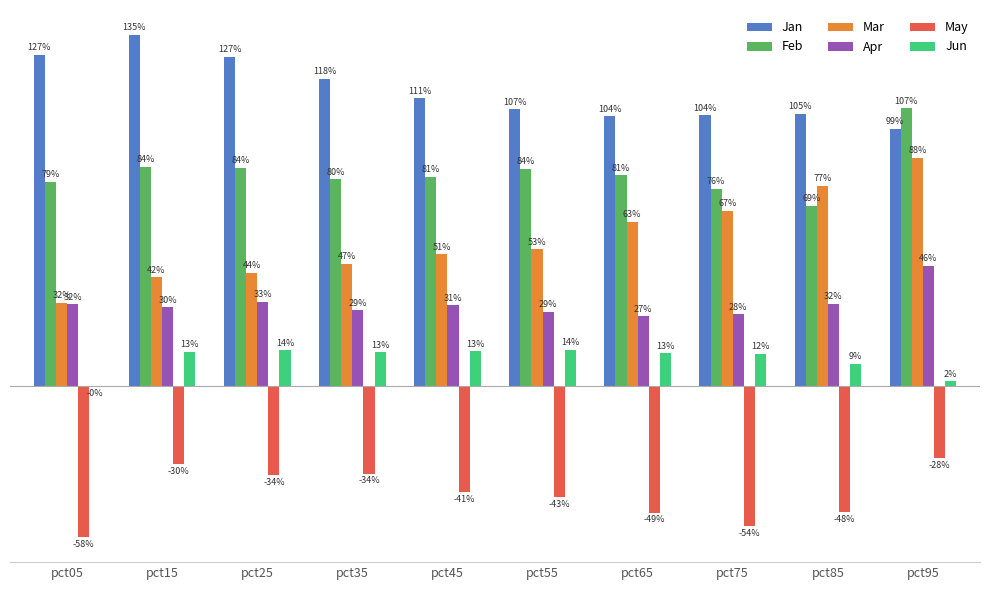

What are all the series names shown in the legend?

Jan, Feb, Mar, Apr, May, Jun